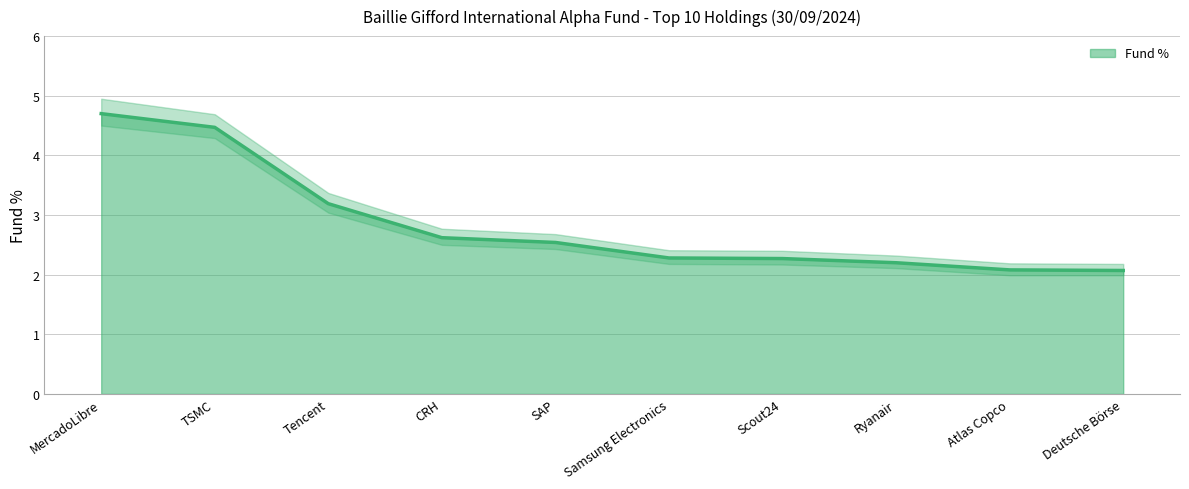

Does the chart display data point markers on the line(s)?

No